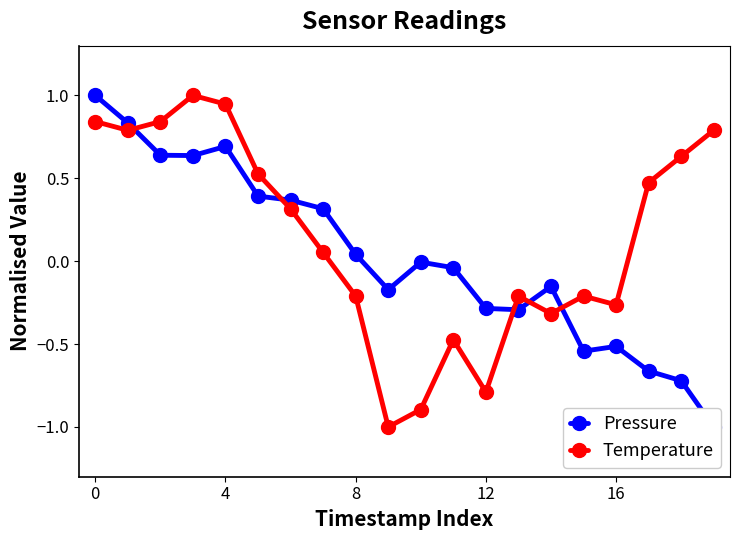

True or false: Temperature has a value of 0.5 at 0.

False